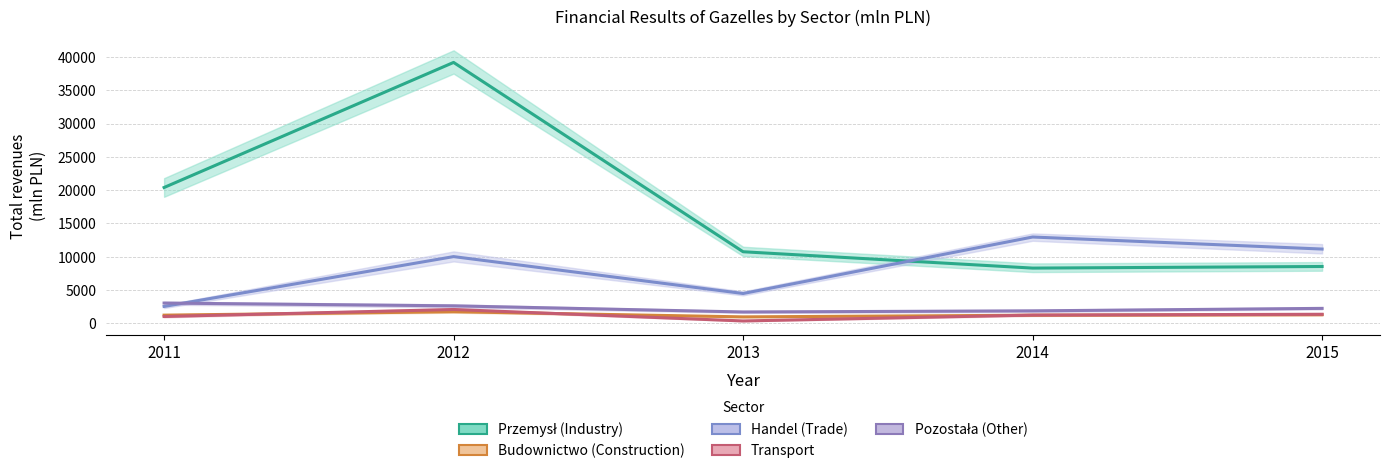

What value does the Transport series have at 2014?

1242.8